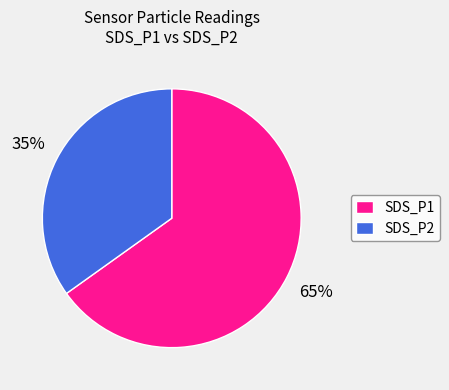

To the nearest percent, what is the difference between the largest and smallest slice percentages?

30%